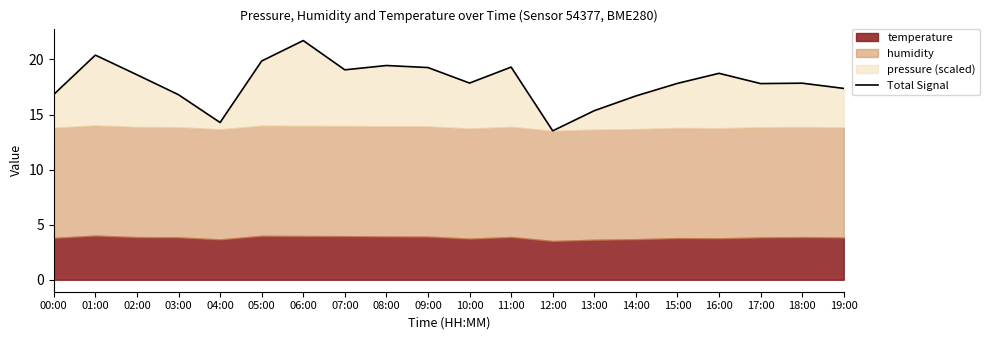

Which label corresponds to the largest value in the chart?

06:00